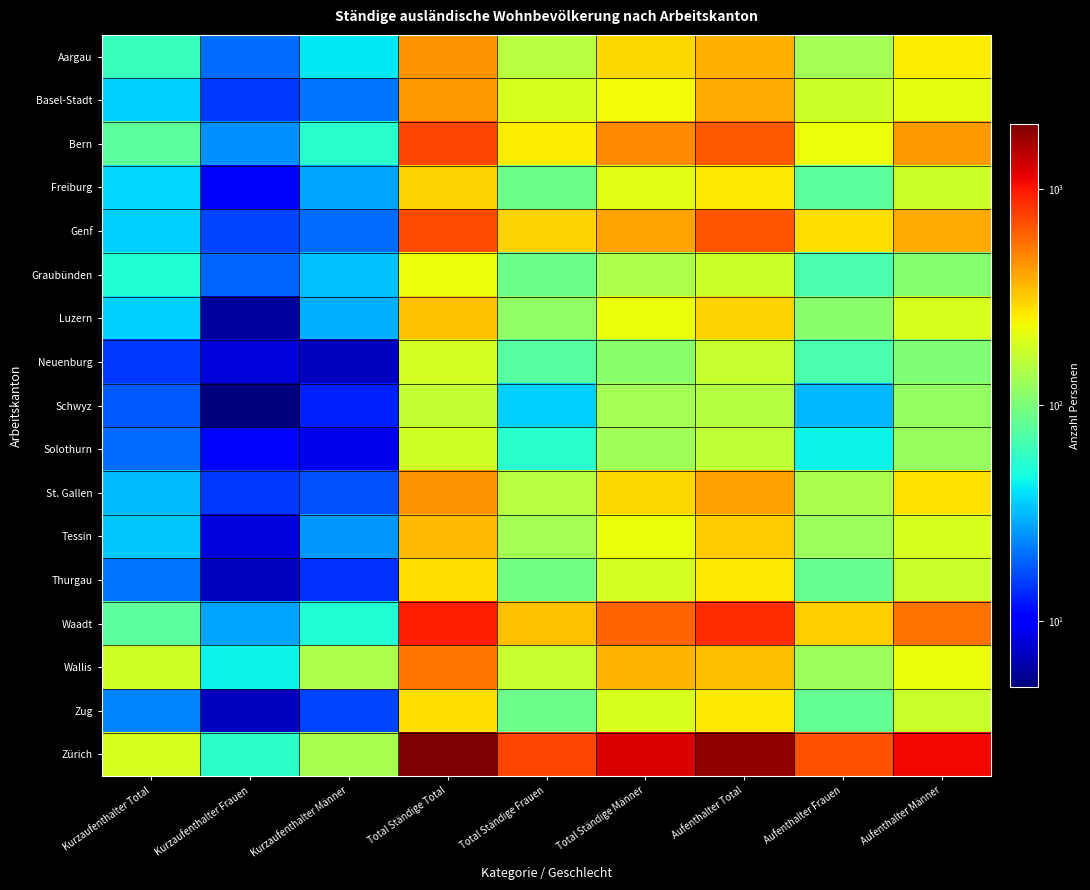

Reading left to right, transcribe all the data shown in this chart.

Aargau: Kurzaufenthalter Total=61	Kurzaufenthalter Frauen=20	Kurzaufenthalter Männer=41	Total Ständige Total=447	Total Ständige Frauen=152	Total Ständige Männer=295	Aufenthalter Total=386	Aufenthalter Frauen=132	Aufenthalter Männer=254
Basel-Stadt: Kurzaufenthalter Total=36	Kurzaufenthalter Frauen=15	Kurzaufenthalter Männer=21	Total Ständige Total=429	Total Ständige Frauen=195	Total Ständige Männer=234	Aufenthalter Total=392	Aufenthalter Frauen=180	Aufenthalter Männer=212
Bern: Kurzaufenthalter Total=80	Kurzaufenthalter Frauen=25	Kurzaufenthalter Männer=55	Total Ständige Total=736	Total Ständige Frauen=254	Total Ständige Männer=482	Aufenthalter Total=656	Aufenthalter Frauen=229	Aufenthalter Männer=427
Freiburg: Kurzaufenthalter Total=38	Kurzaufenthalter Frauen=10	Kurzaufenthalter Männer=28	Total Ständige Total=300	Total Ständige Frauen=90	Total Ständige Männer=210	Aufenthalter Total=262	Aufenthalter Frauen=80	Aufenthalter Männer=182
Genf: Kurzaufenthalter Total=36	Kurzaufenthalter Frauen=16	Kurzaufenthalter Männer=20	Total Ständige Total=714	Total Ständige Frauen=301	Total Ständige Männer=413	Aufenthalter Total=675	Aufenthalter Frauen=283	Aufenthalter Männer=392
Graubünden: Kurzaufenthalter Total=52	Kurzaufenthalter Frauen=19	Kurzaufenthalter Männer=33	Total Ständige Total=231	Total Ständige Frauen=89	Total Ständige Männer=142	Aufenthalter Total=179	Aufenthalter Frauen=70	Aufenthalter Männer=109
Luzern: Kurzaufenthalter Total=36	Kurzaufenthalter Frauen=6	Kurzaufenthalter Männer=30	Total Ständige Total=340	Total Ständige Frauen=116	Total Ständige Männer=224	Aufenthalter Total=304	Aufenthalter Frauen=110	Aufenthalter Männer=194
Neuenburg: Kurzaufenthalter Total=15	Kurzaufenthalter Frauen=8	Kurzaufenthalter Männer=7	Total Ständige Total=189	Total Ständige Frauen=77	Total Ständige Männer=112	Aufenthalter Total=173	Aufenthalter Frauen=69	Aufenthalter Männer=104
Schwyz: Kurzaufenthalter Total=18	Kurzaufenthalter Frauen=5	Kurzaufenthalter Männer=13	Total Ständige Total=168	Total Ständige Frauen=36	Total Ständige Männer=132	Aufenthalter Total=150	Aufenthalter Frauen=31	Aufenthalter Männer=119
Solothurn: Kurzaufenthalter Total=20	Kurzaufenthalter Frauen=11	Kurzaufenthalter Männer=9	Total Ständige Total=185	Total Ständige Frauen=55	Total Ständige Männer=130	Aufenthalter Total=165	Aufenthalter Frauen=44	Aufenthalter Männer=121
St. Gallen: Kurzaufenthalter Total=32	Kurzaufenthalter Frauen=15	Kurzaufenthalter Männer=17	Total Ständige Total=449	Total Ständige Frauen=154	Total Ständige Männer=295	Aufenthalter Total=417	Aufenthalter Frauen=139	Aufenthalter Männer=278
Tessin: Kurzaufenthalter Total=34	Kurzaufenthalter Frauen=8	Kurzaufenthalter Männer=26	Total Ständige Total=354	Total Ständige Frauen=133	Total Ständige Männer=221	Aufenthalter Total=320	Aufenthalter Frauen=125	Aufenthalter Männer=195
Thurgau: Kurzaufenthalter Total=21	Kurzaufenthalter Frauen=7	Kurzaufenthalter Männer=14	Total Ständige Total=282	Total Ständige Frauen=93	Total Ständige Männer=189	Aufenthalter Total=261	Aufenthalter Frauen=86	Aufenthalter Männer=175
Waadt: Kurzaufenthalter Total=80	Kurzaufenthalter Frauen=28	Kurzaufenthalter Männer=52	Total Ständige Total=945	Total Ständige Frauen=338	Total Ständige Männer=607	Aufenthalter Total=863	Aufenthalter Frauen=309	Aufenthalter Männer=554
Wallis: Kurzaufenthalter Total=187	Kurzaufenthalter Frauen=44	Kurzaufenthalter Männer=143	Total Ständige Total=539	Total Ständige Frauen=171	Total Ständige Männer=368	Aufenthalter Total=352	Aufenthalter Frauen=127	Aufenthalter Männer=225
Zug: Kurzaufenthalter Total=23	Kurzaufenthalter Frauen=7	Kurzaufenthalter Männer=16	Total Ständige Total=283	Total Ständige Frauen=90	Total Ständige Männer=193	Aufenthalter Total=260	Aufenthalter Frauen=83	Aufenthalter Männer=177
Zürich: Kurzaufenthalter Total=192	Kurzaufenthalter Frauen=56	Kurzaufenthalter Männer=136	Total Ständige Total=1986	Total Ständige Frauen=742	Total Ständige Männer=1244	Aufenthalter Total=1789	Aufenthalter Frauen=684	Aufenthalter Männer=1105